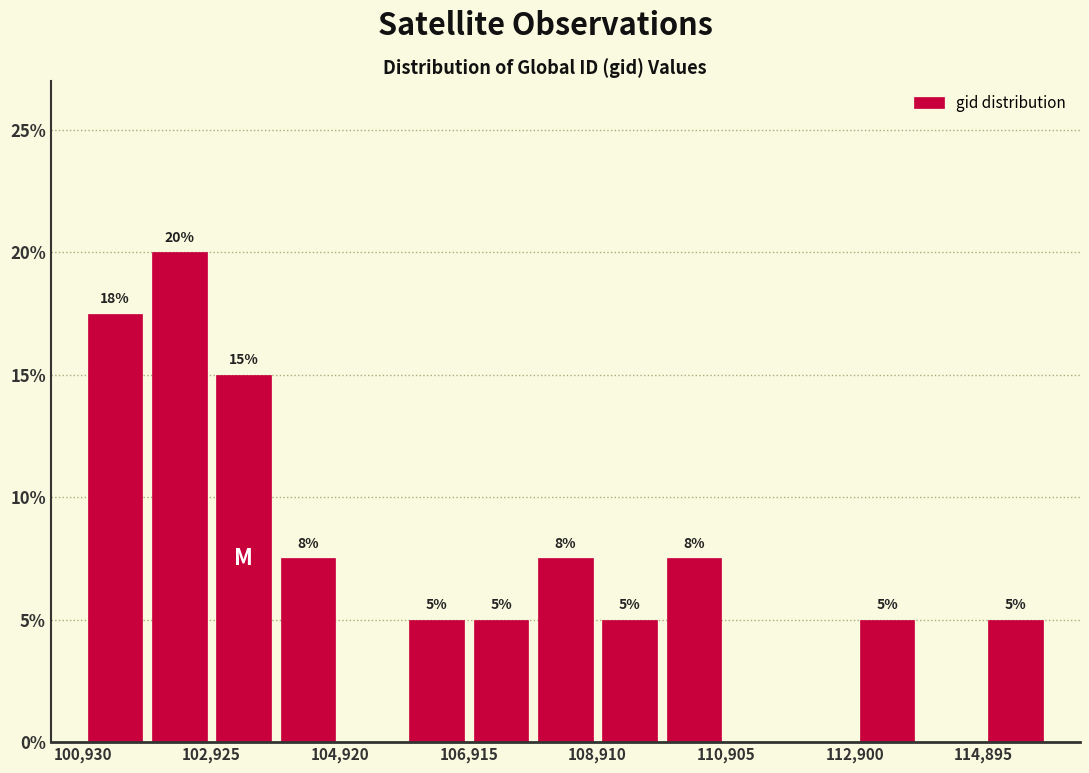

Which range on the x-axis has the tallest bar?

102000 to 103000